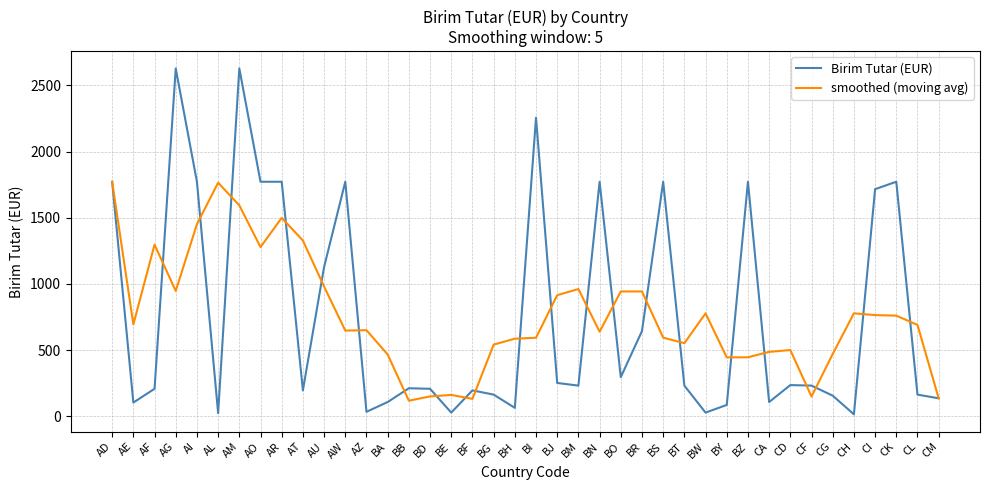

Where does the smoothed (moving avg) series first go above 690?

AD